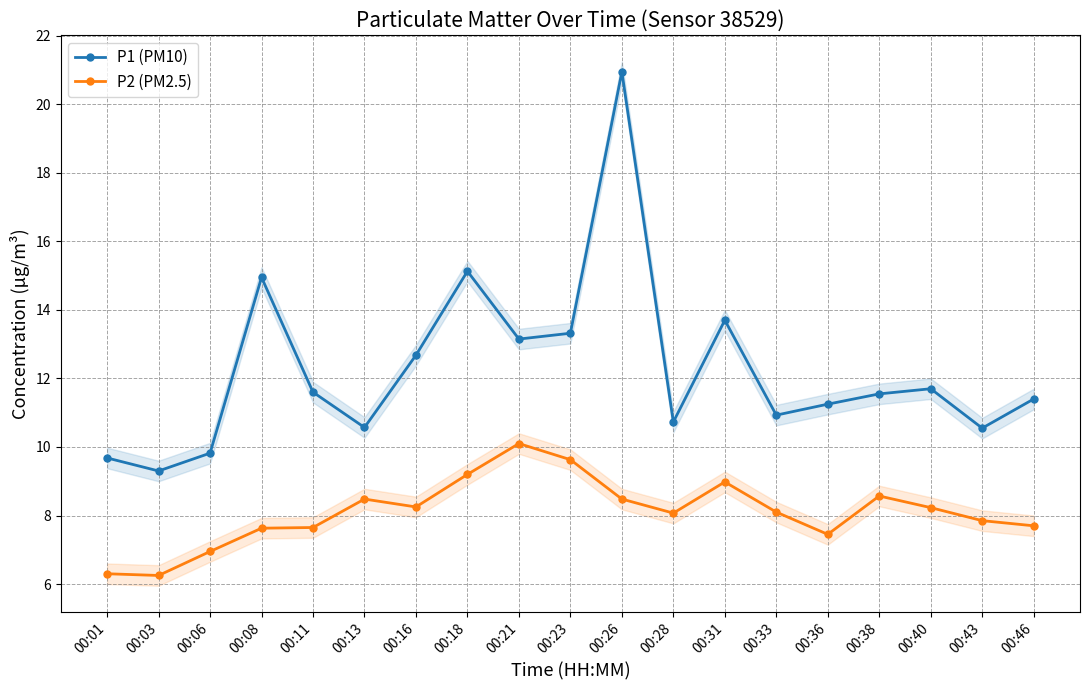

Does the chart have visible grid lines?

Yes